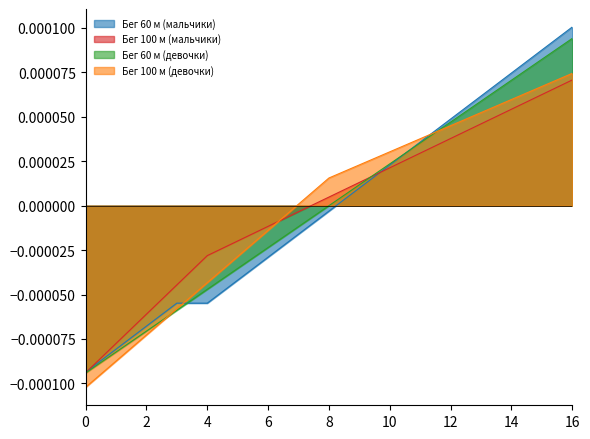

List the series in order of their peak value, highest first.

Бег 60 м (мальчики), Бег 60 м (девочки), Бег 100 м (девочки), Бег 100 м (мальчики)